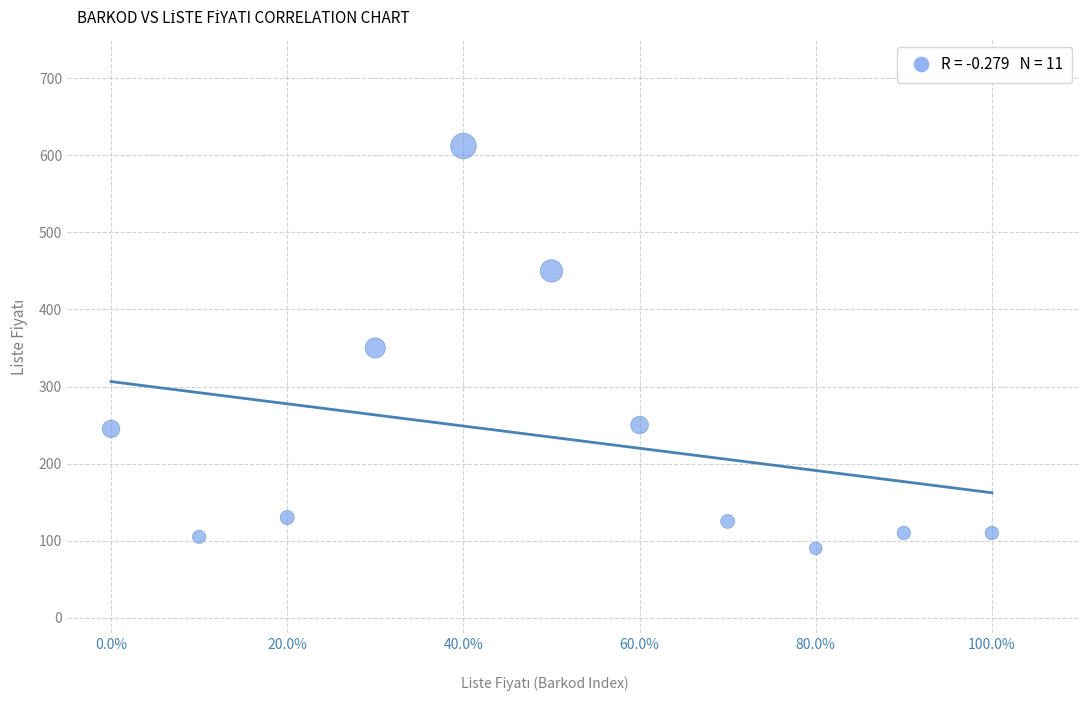

What is the average Y value?

234